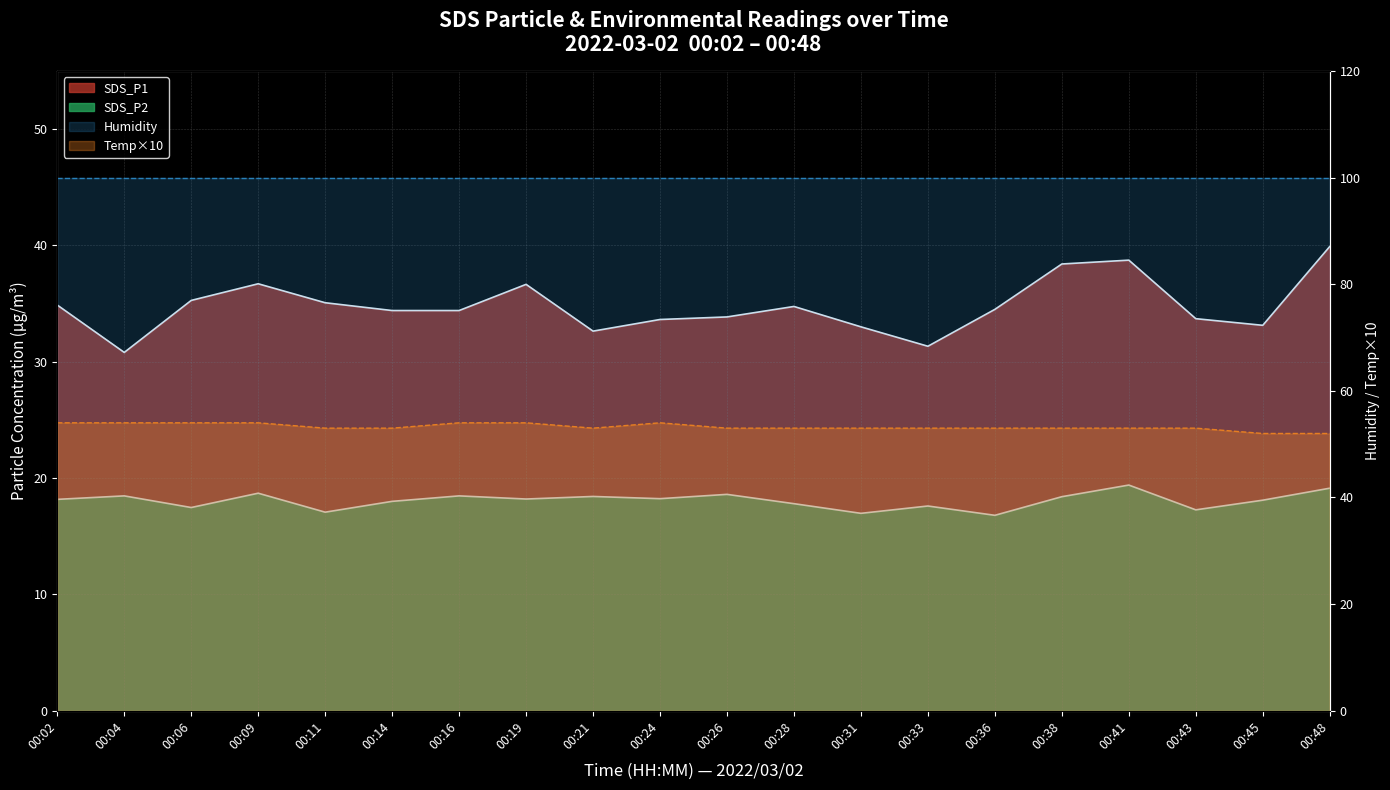

What is the value of the SDS_P2 point at the 5th from the left?

17.1